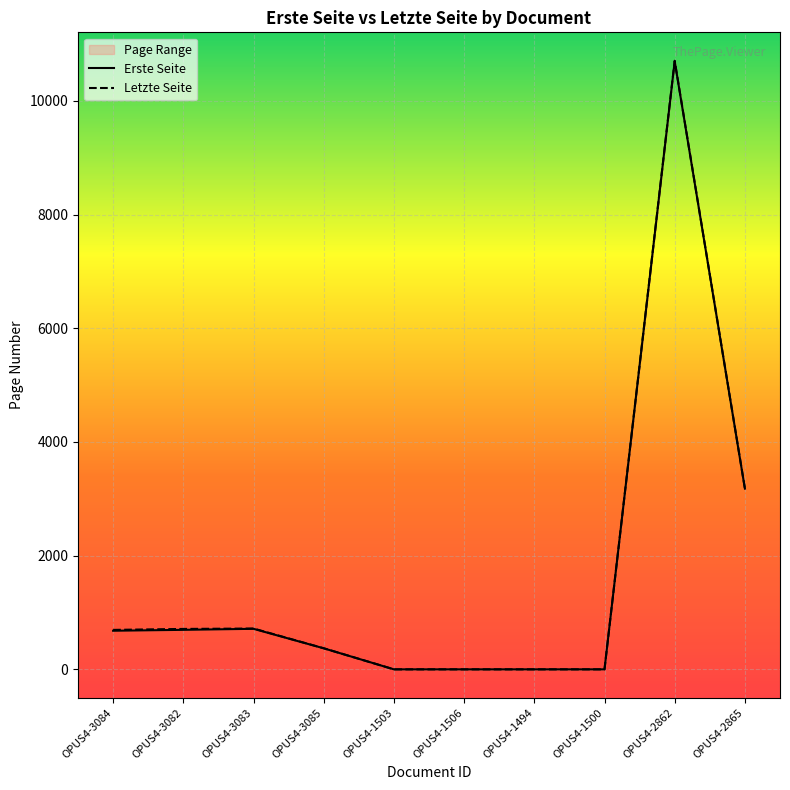

What position from the left is OPUS4-2865?

10